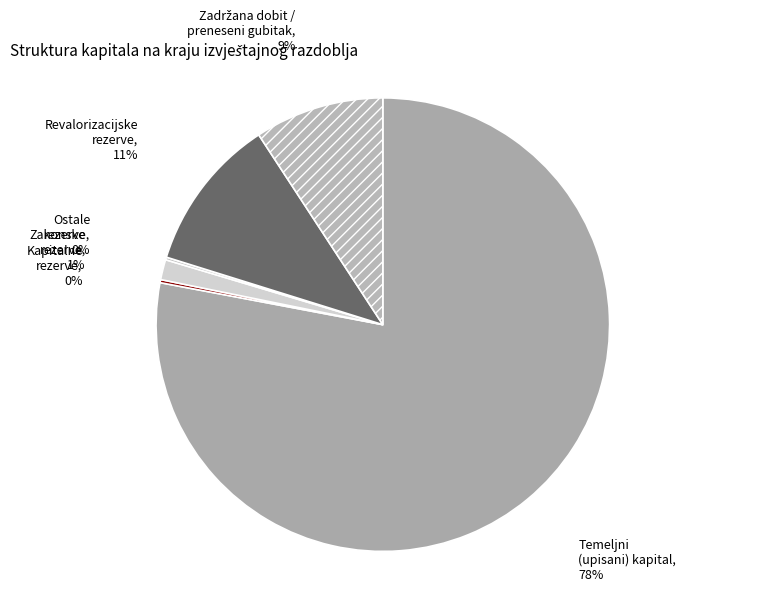

The Temeljni (upisani) kapital slice represents 78% of the pie. True or false?

True